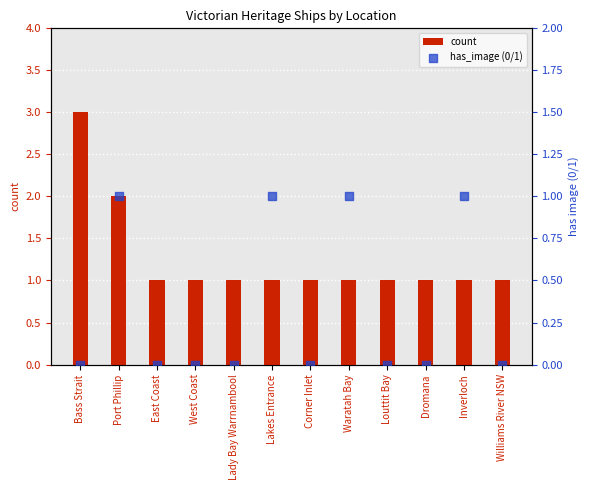

At how many categories does at least one series exceed 2?

1